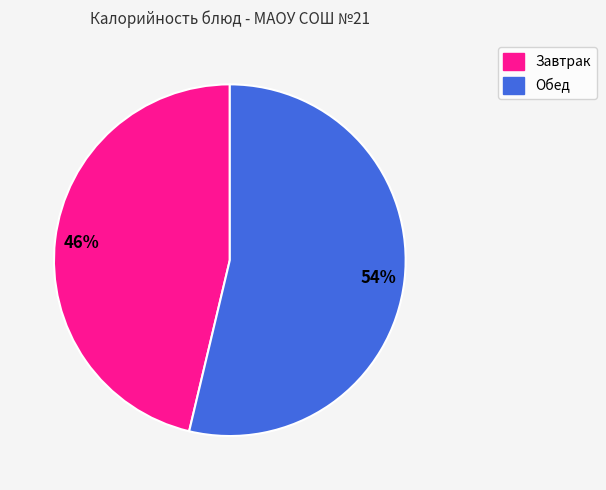

Does any single category account for the majority?

Yes